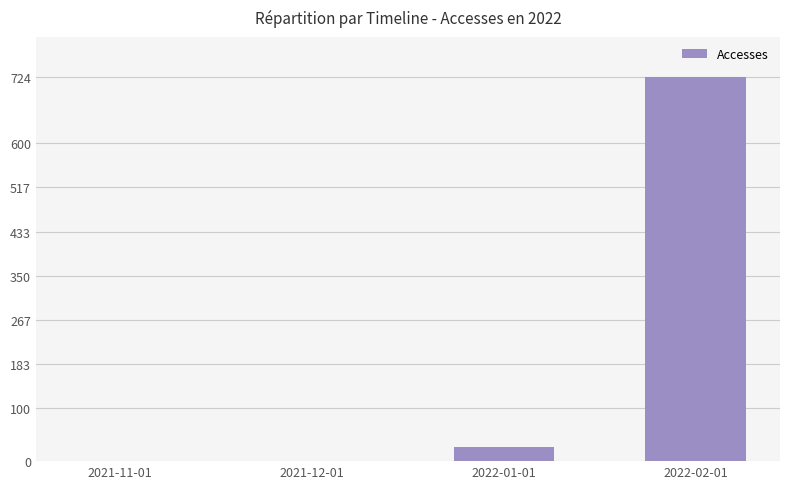

At which label is the value closest to 362?

2022-01-01